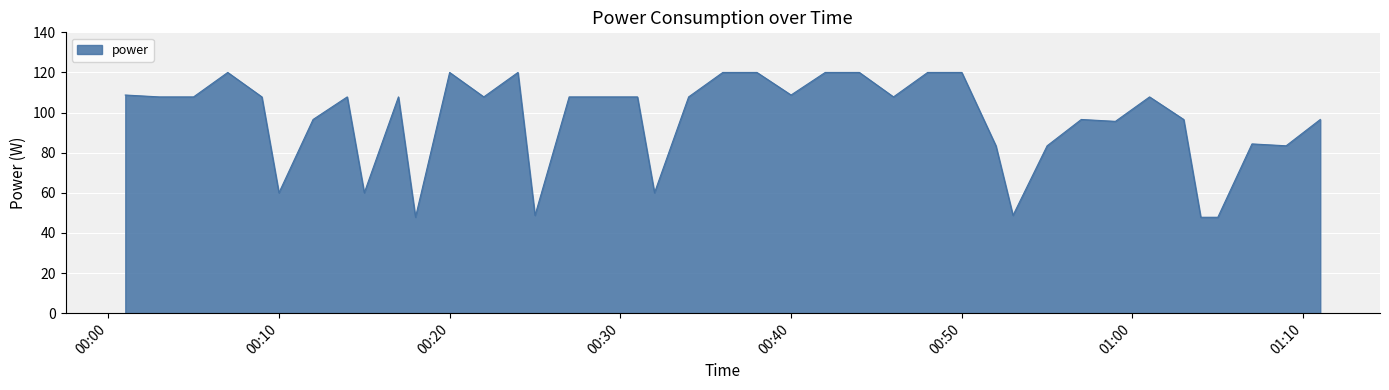

What is the difference between the maximum and minimum values?

72.2